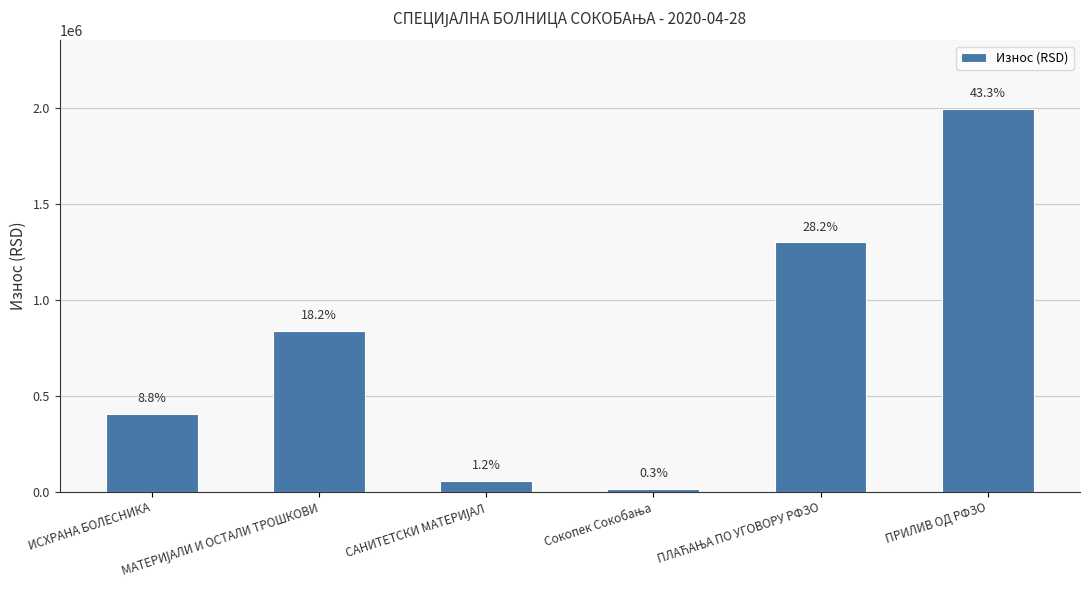

List the labels in order of value, smallest first.

Сокопек Сокобања, САНИТЕТСКИ МАТЕРИЈАЛ, ИСХРАНА БОЛЕСНИКА, МАТЕРИЈАЛИ И ОСТАЛИ ТРОШКОВИ, ПЛАЋАЊА ПО УГОВОРУ РФЗО, ПРИЛИВ ОД РФЗО